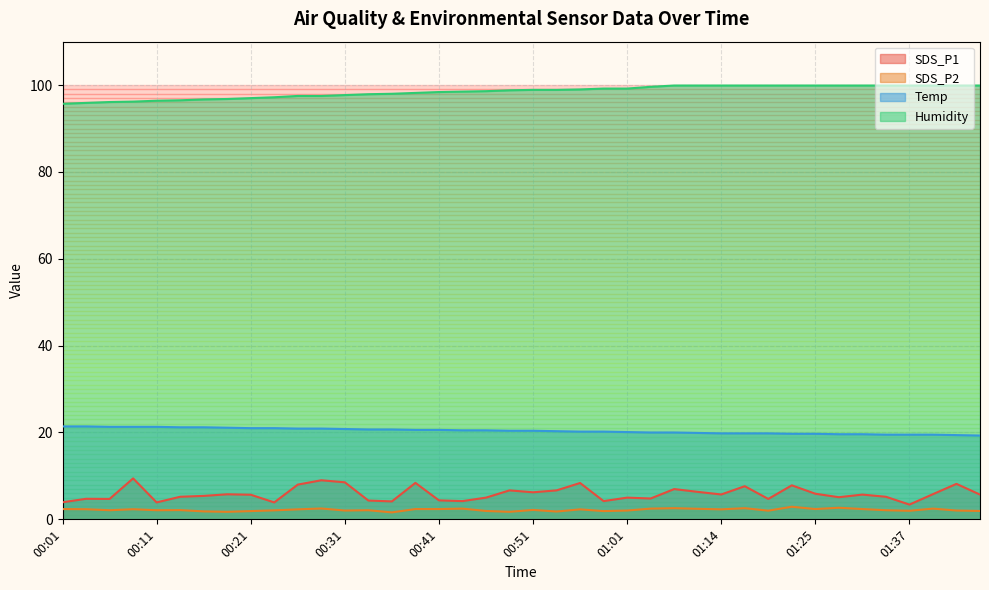

What is the label of the 35th point from the left?

01:31